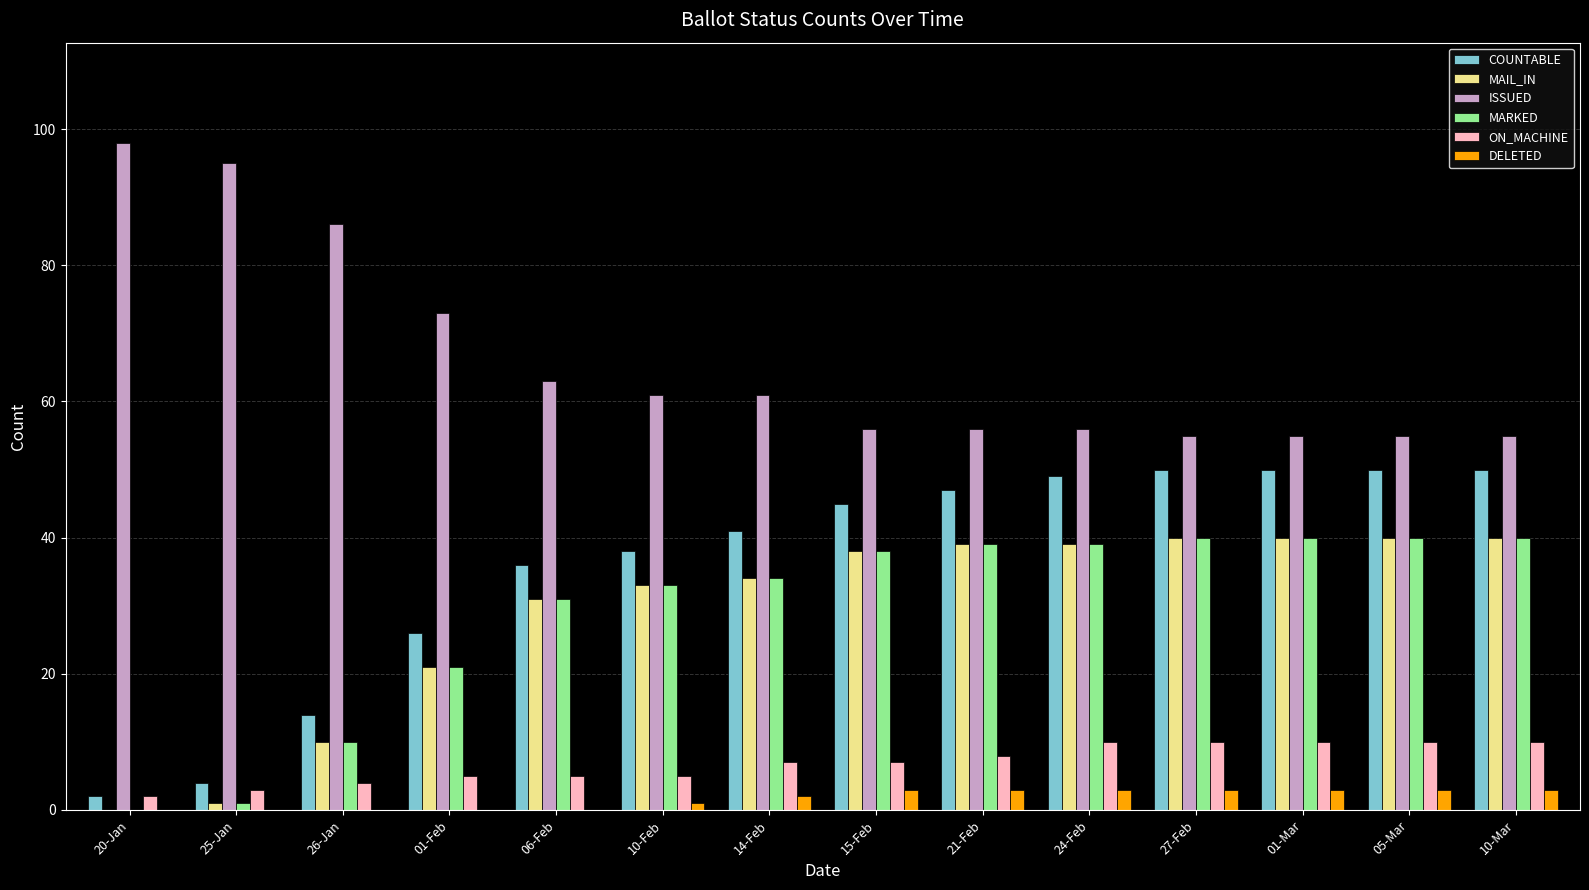

Read the ON_MACHINE value at 14-Feb.

7